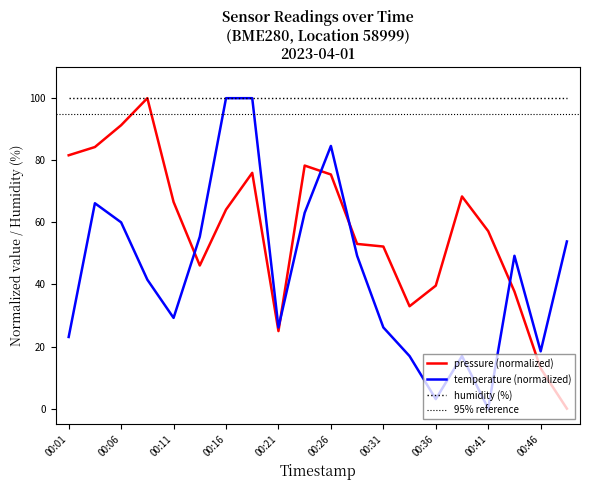

Count the number of categories in the chart.

20